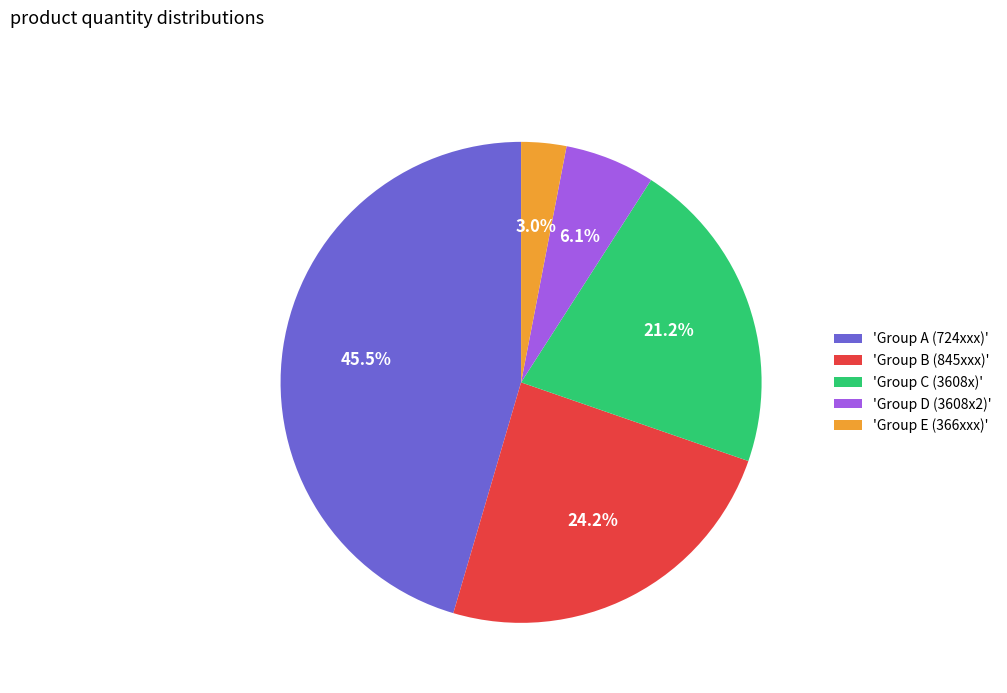

Which category has the biggest portion of the pie?

'Group A (724xxx)'